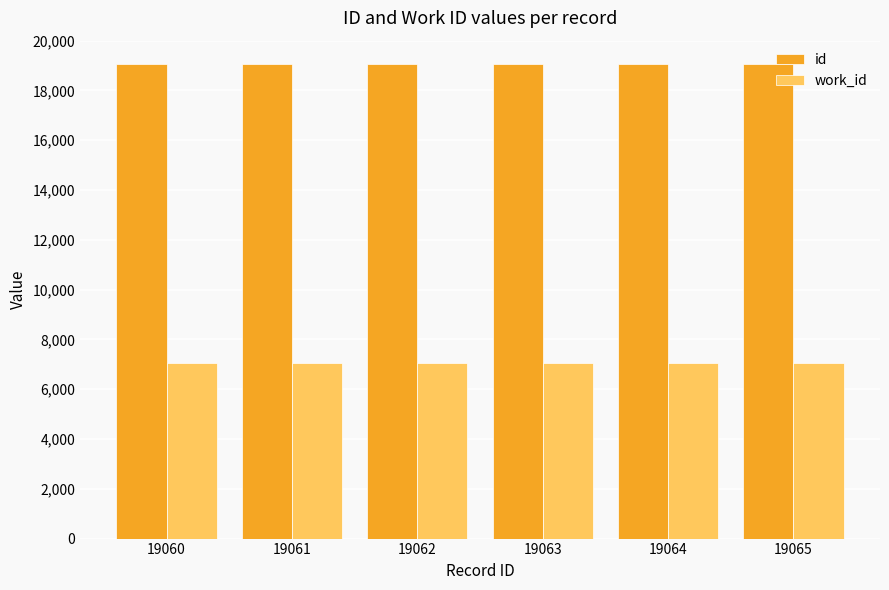

What is the highest value of the work_id series?

7053